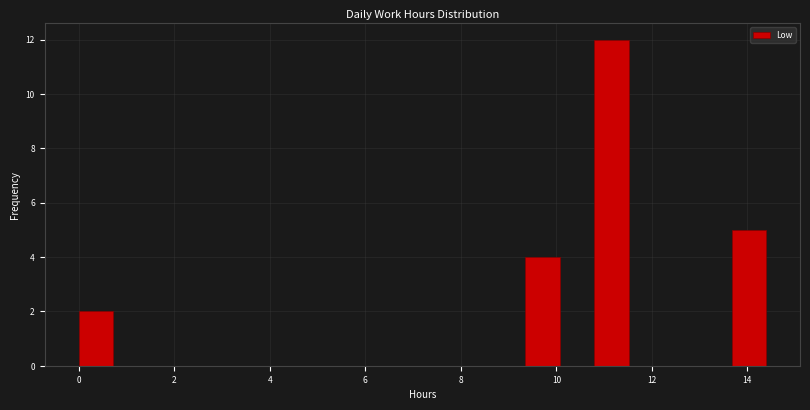

Read against the x-axis, roughly where is the centre of the tallest bar?

11.2